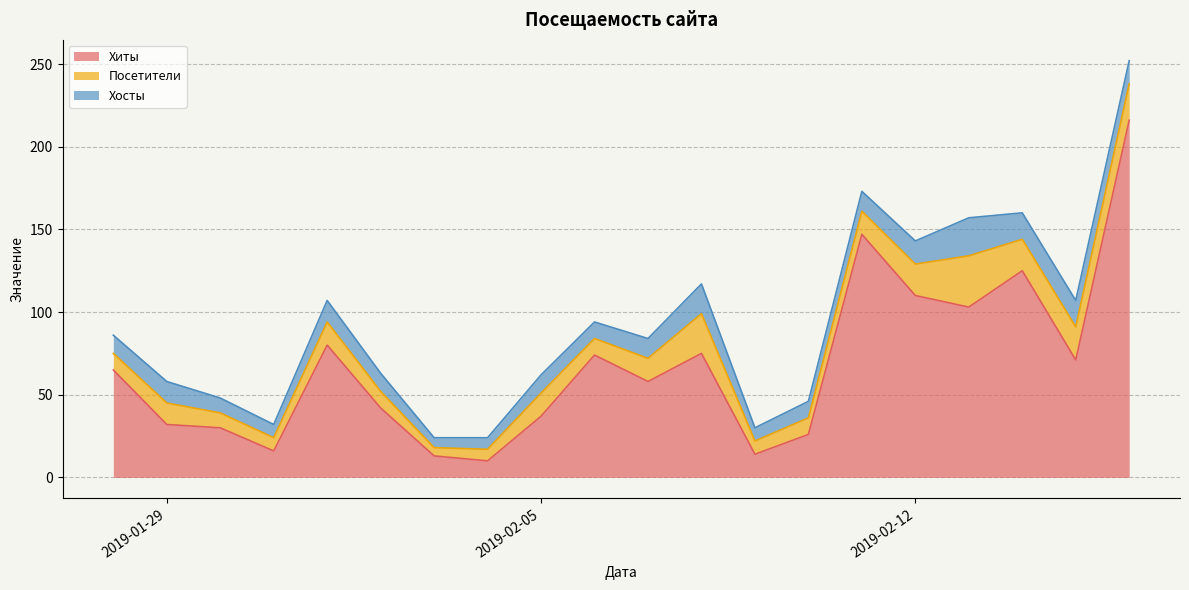

What is the lowest value of the Хиты series?

10